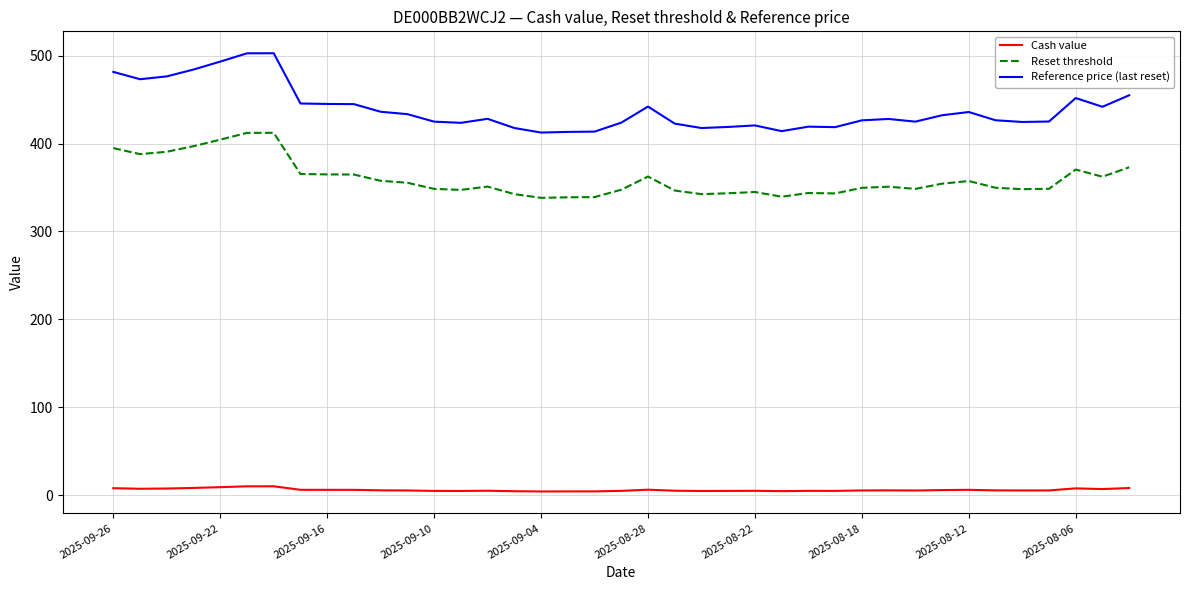

What is the greatest value displayed?

502.6